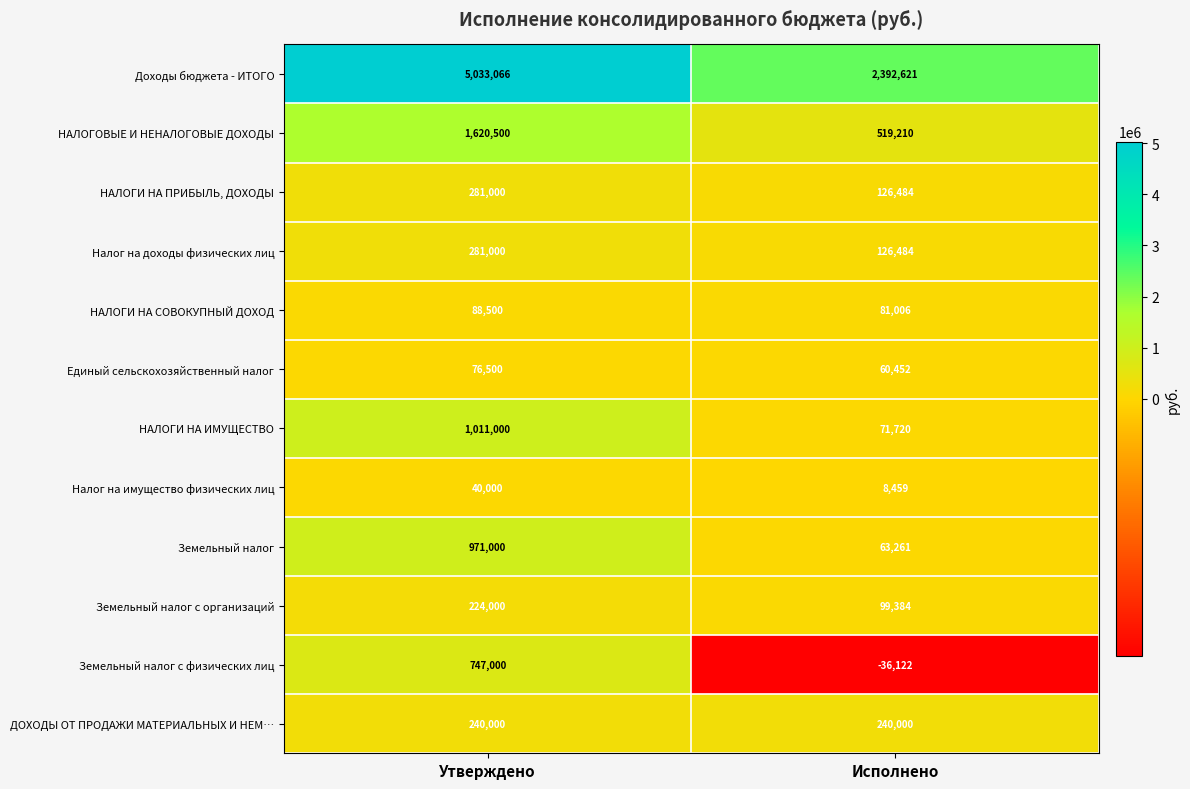

Is the value of НАЛОГИ НА СОВОКУПНЫЙ ДОХОД at Исполнено greater than the value of Налог на доходы физических лиц at Исполнено?

No